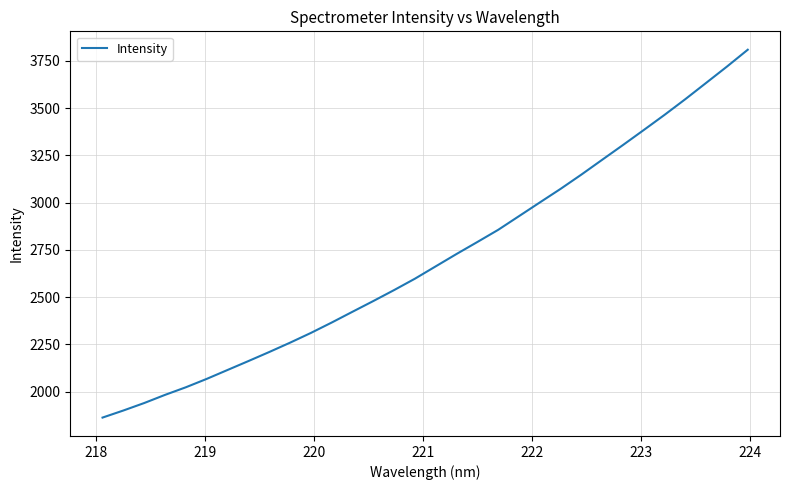

What is the smallest value displayed?

1862.1